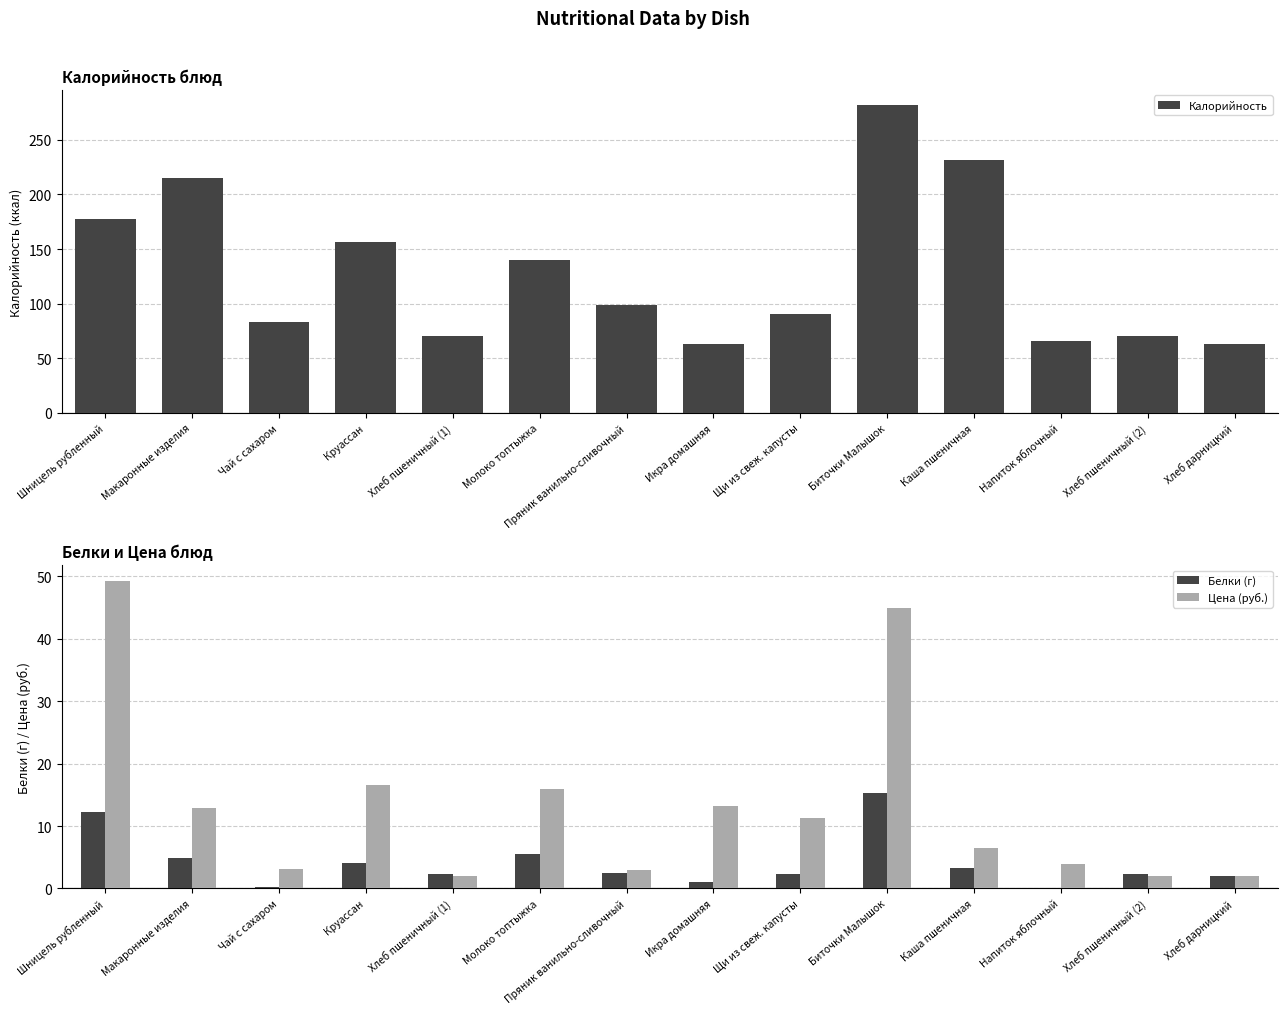

List the series in order of their peak value, lowest first.

Белки (г), Цена (руб.), Калорийность